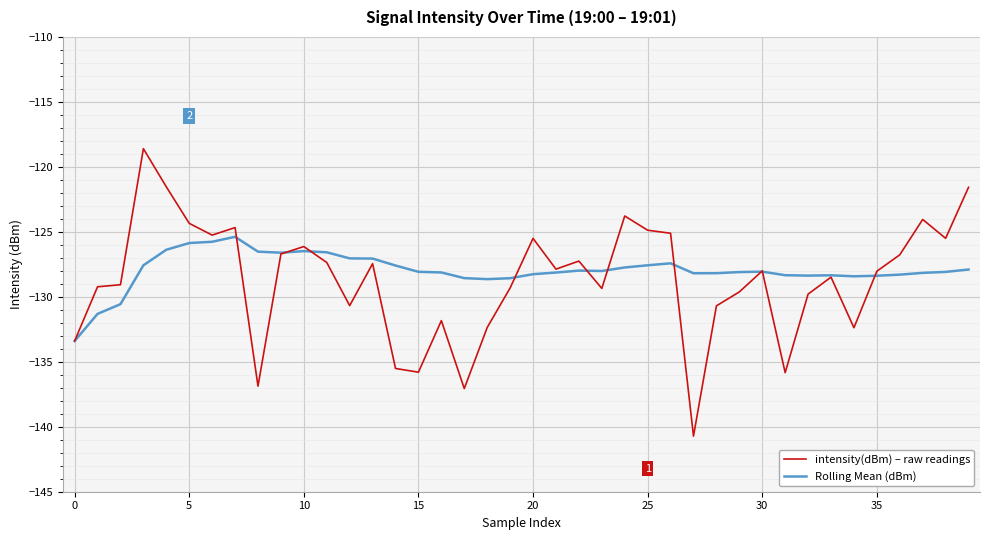

What is the sum of all Rolling Mean (dBm) values?

-5118.0